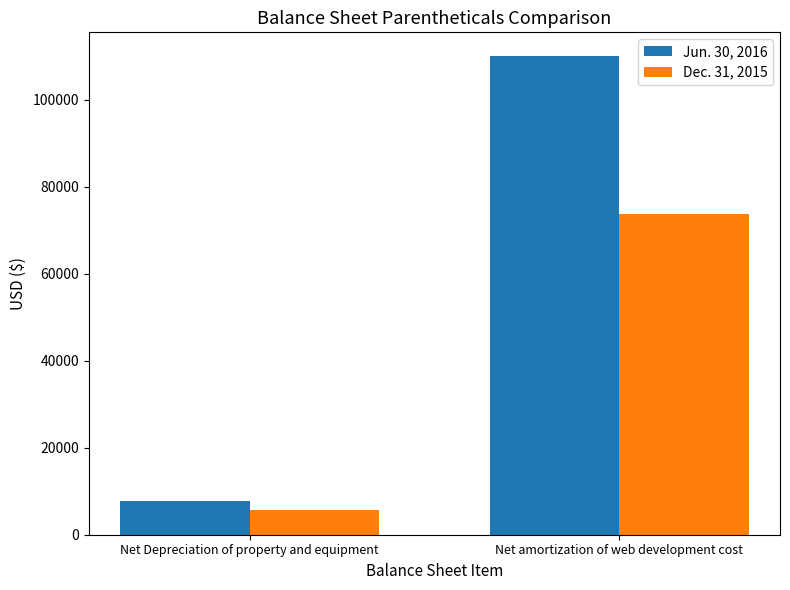

At which label does Jun. 30, 2016 reach its minimum?

Net Depreciation of property and equipment